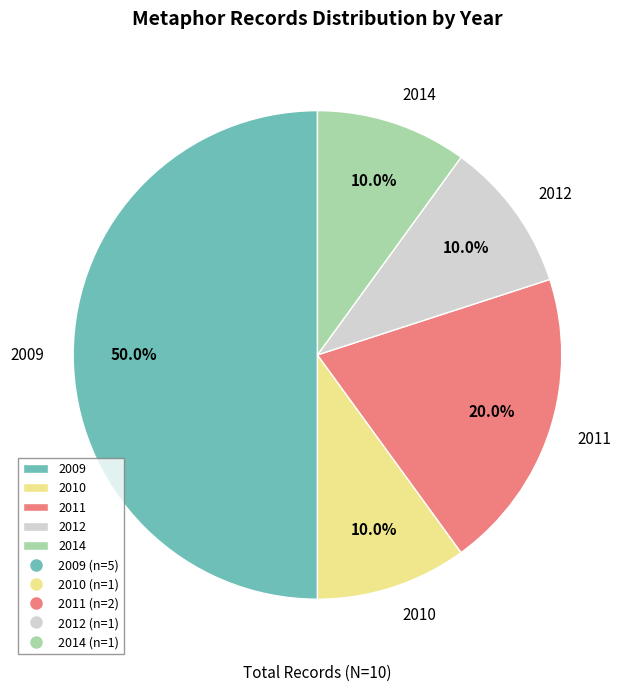

Approximately how many times larger is the value at 2009 compared to 2010?

5.0